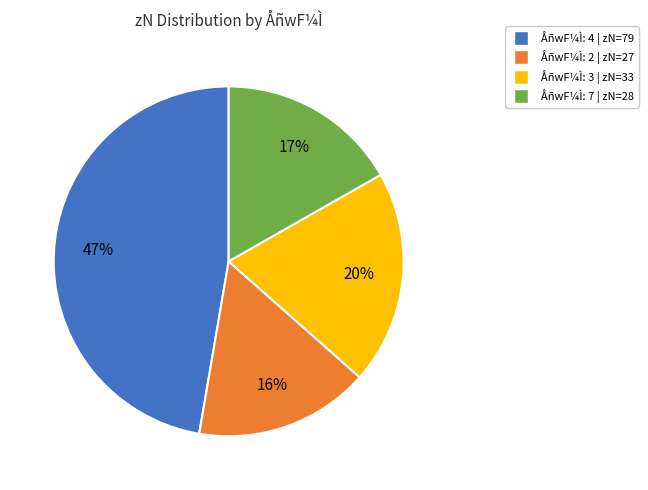

To the nearest percent, what is the difference between the largest and smallest slice percentages?

31%